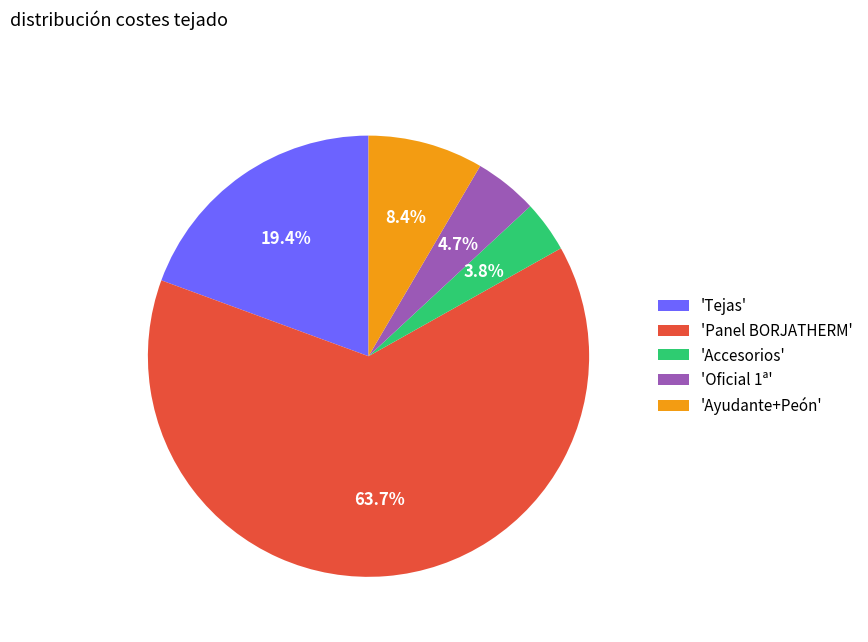

Which has a higher value, 'Oficial 1ª' or 'Ayudante+Peón'?

'Ayudante+Peón'